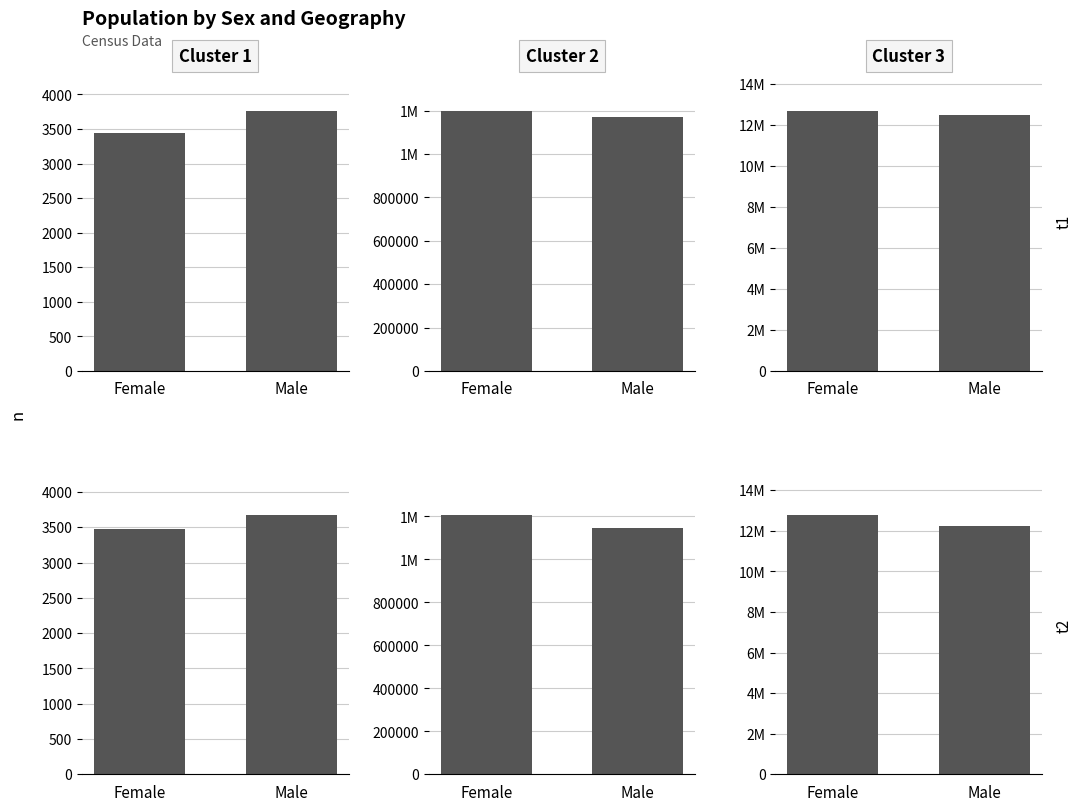

What is the change in value from Female to Male?

+202